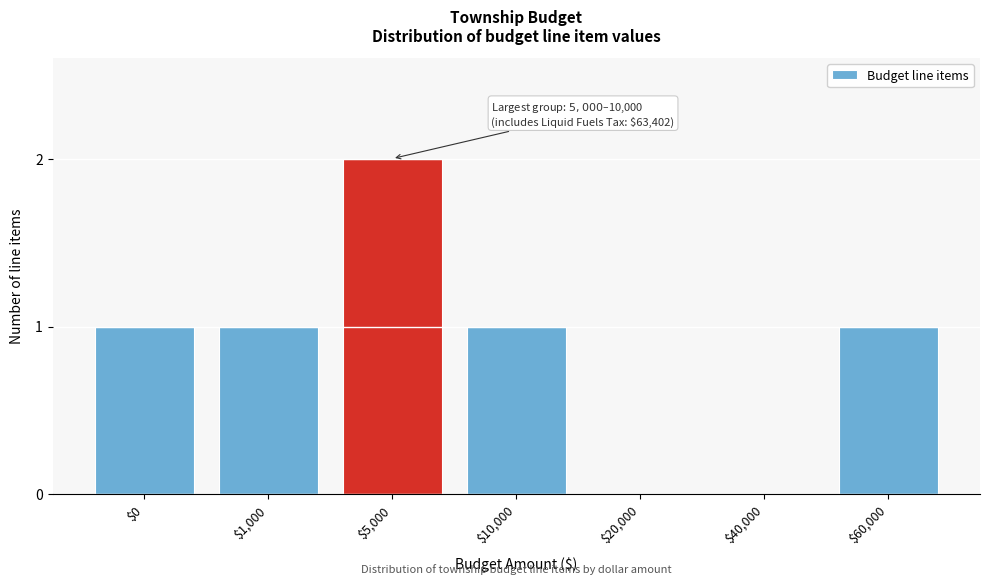

Which category has the highest value across all series?

$5,000